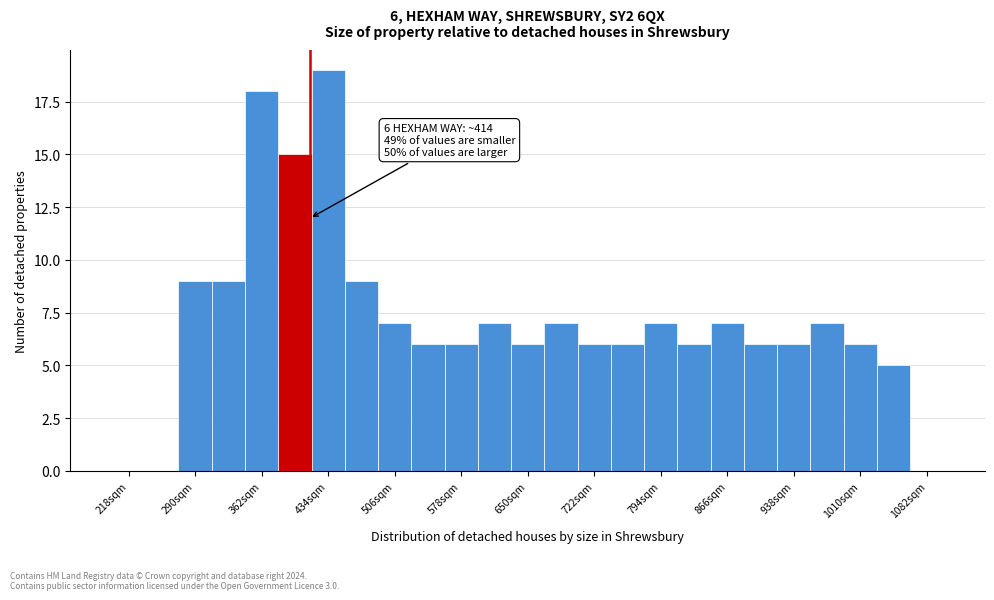

Around what value on the x-axis is the tallest bar? Give the approximate position of its centre, as read against the axis.

430